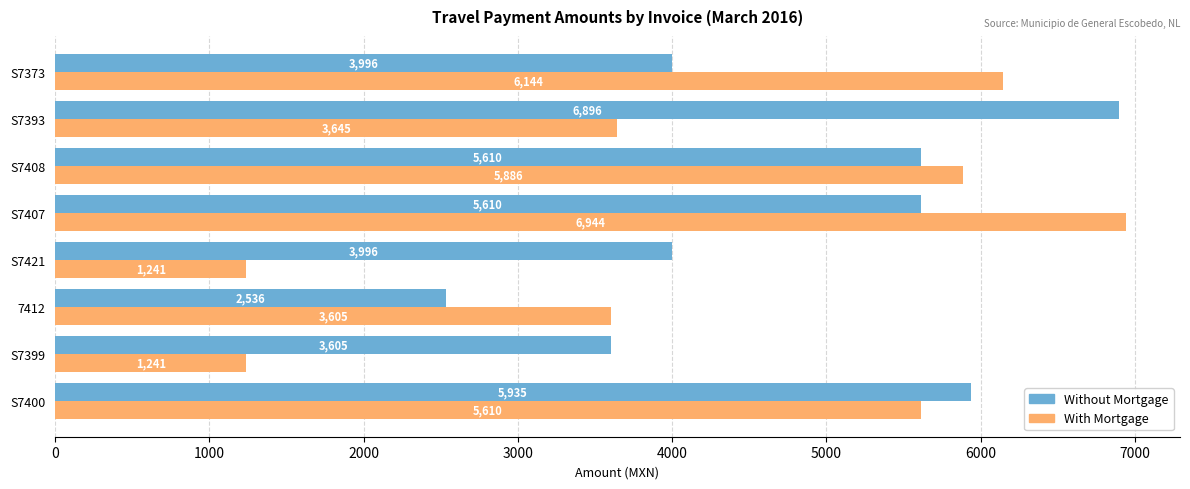

Which series has the largest total across all categories?

Without Mortgage